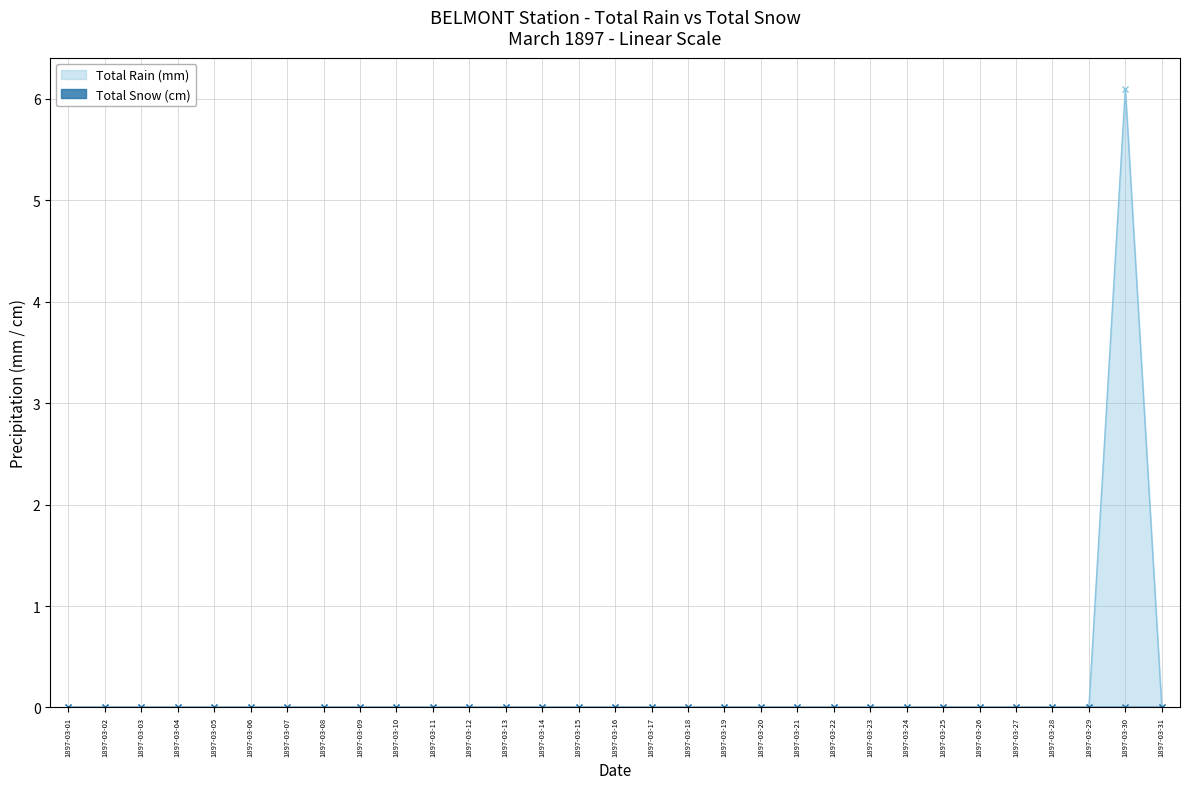

True or false: the data shows 0.0 at 1897-03-20.

True